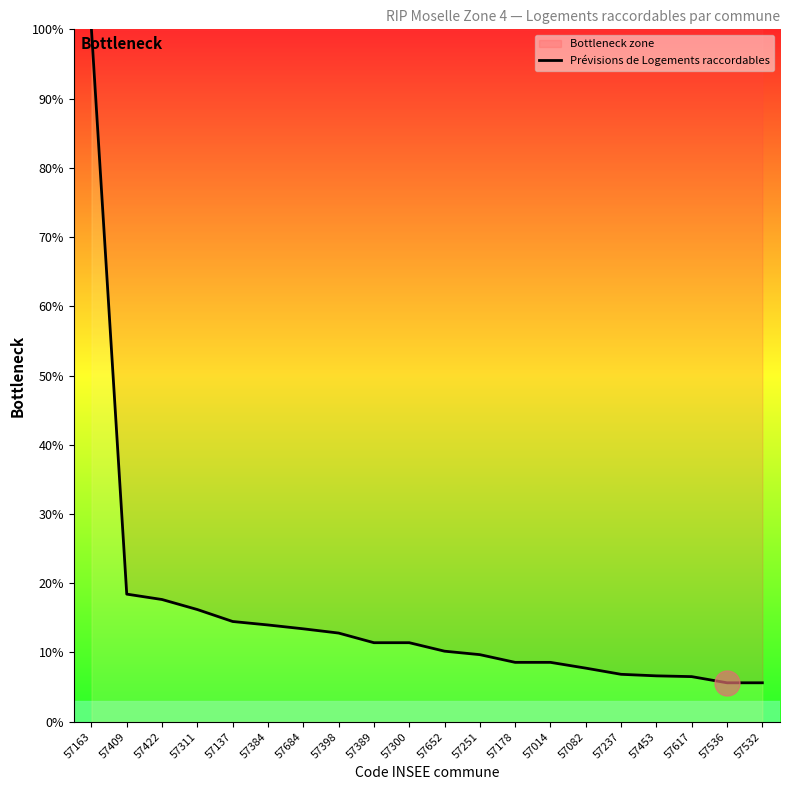

How many lines are shown in the chart?

1